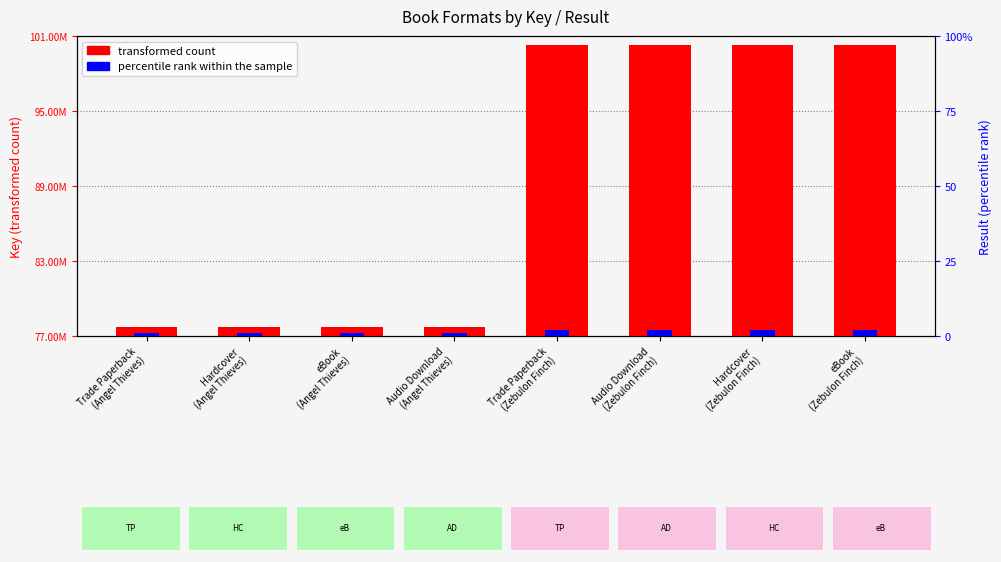

How many series are shown in this chart?

2